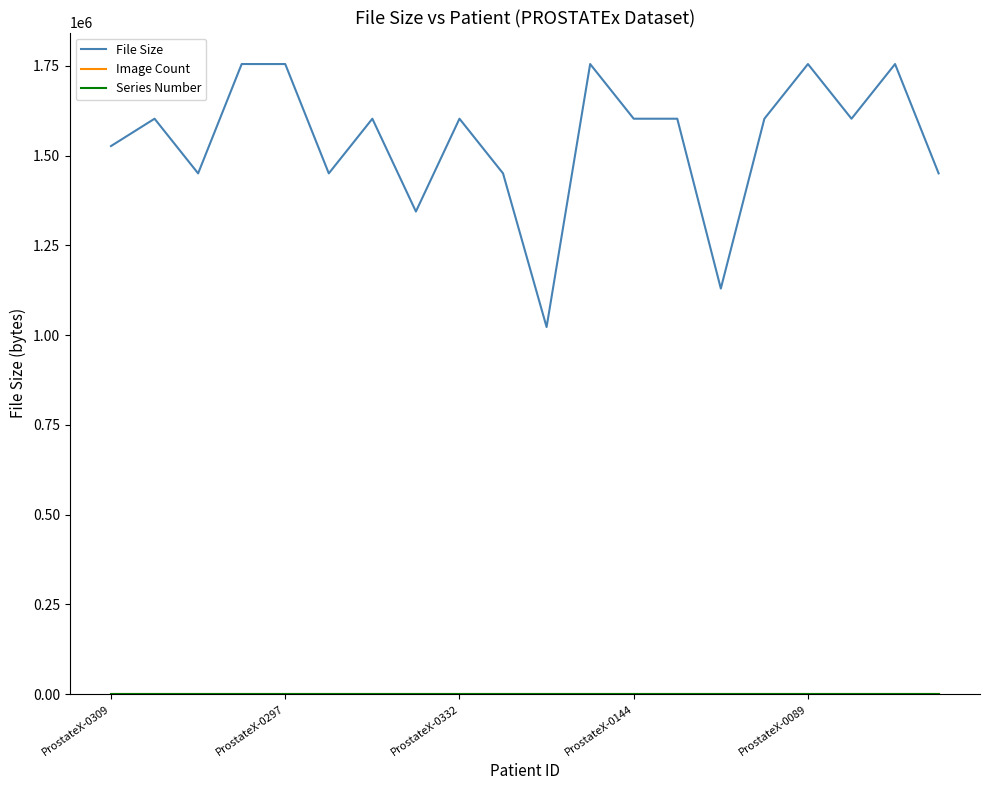

Which series has the largest total across all categories?

File Size